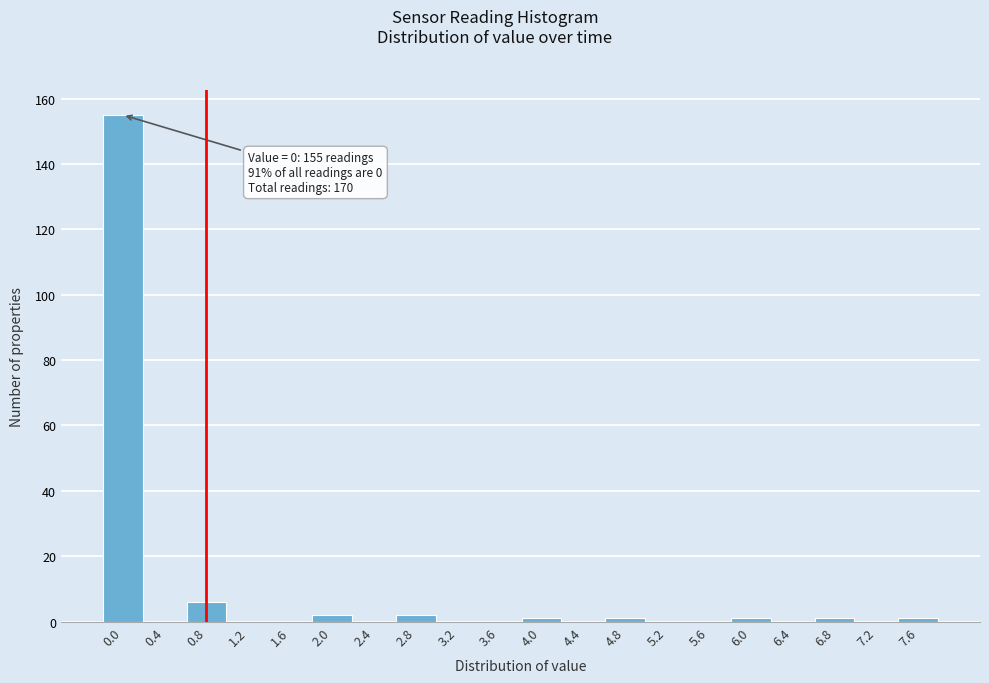

Reading left to right, extract all data points from this chart.

0.0=155	0.4=0	0.8=6	1.2=0	1.6=0	2.0=2	2.4=0	2.8=2	3.2=0	3.6=0	4.0=1	4.4=0	4.8=1	5.2=0	5.6=0	6.0=1	6.4=0	6.8=1	7.2=0	7.6=1